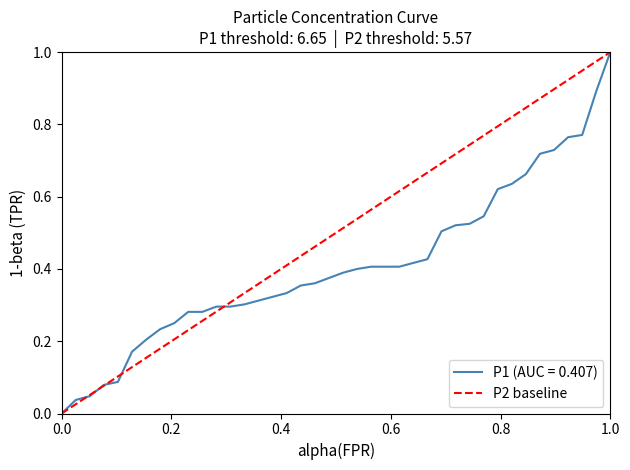

How many values are between 0 and 1?

2